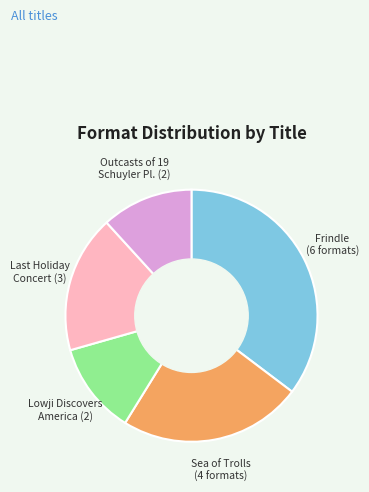

Is there a majority slice in this chart?

No